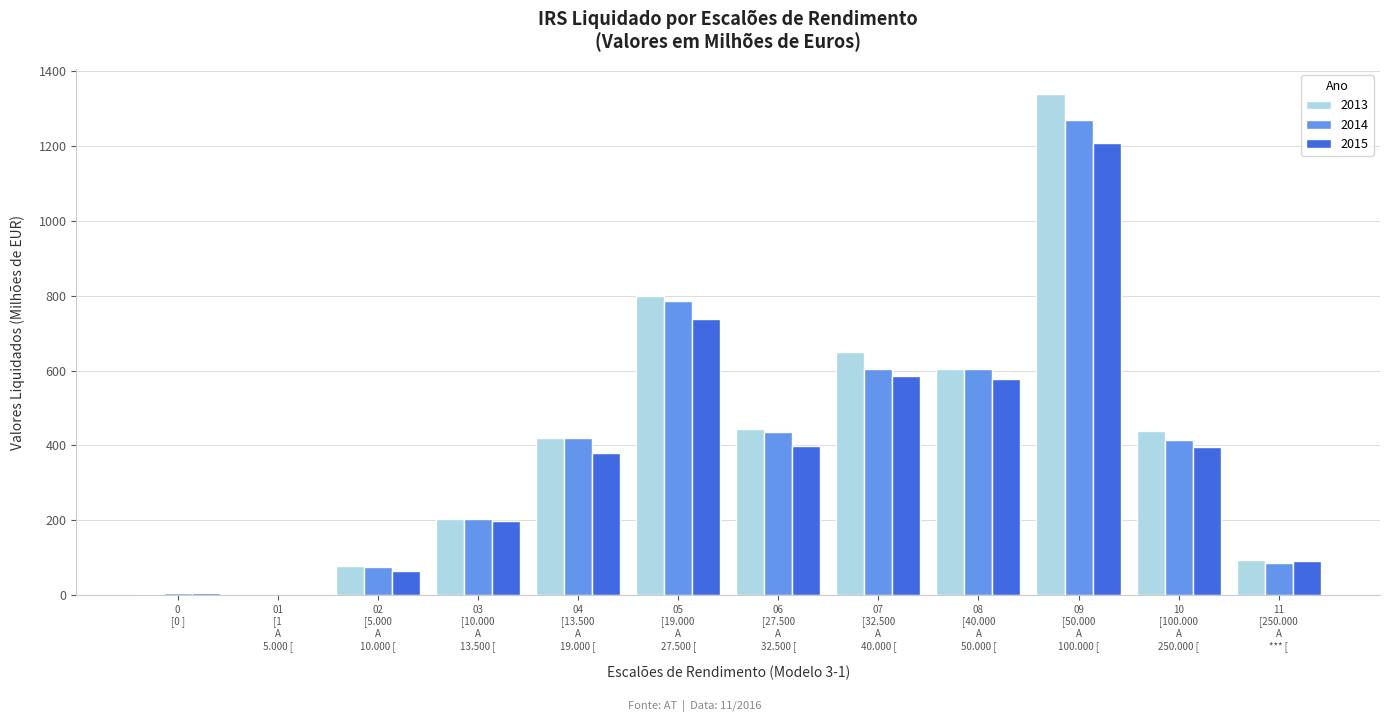

What is the sum of all 2015 values?

4644.1